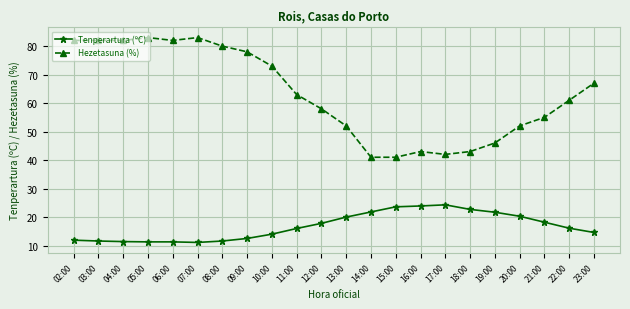

What is the highest value of the Tenperartura (ºC) series?

24.3